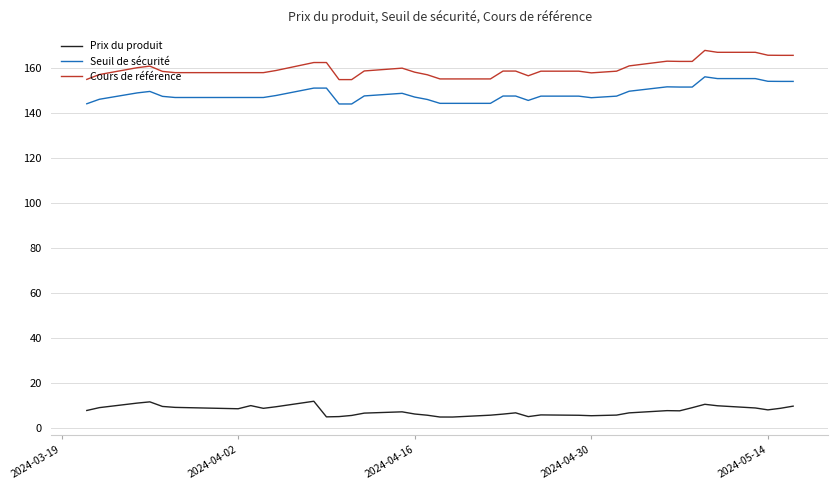

True or false: Cours de référence and Seuil de sécurité cross at least once.

False